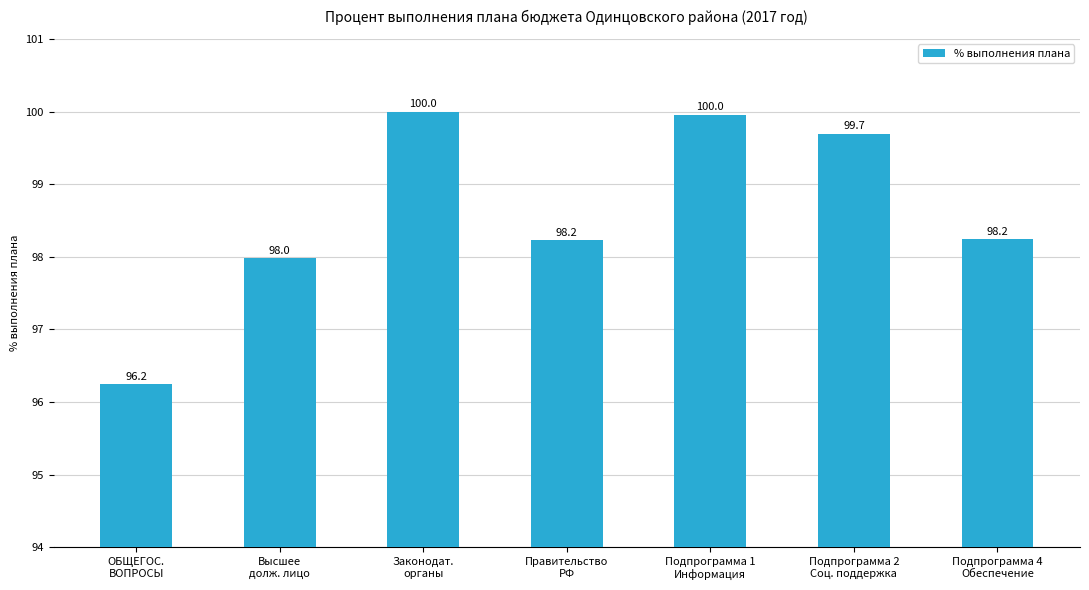

What is the value of the 3rd bar from the left?

100.0